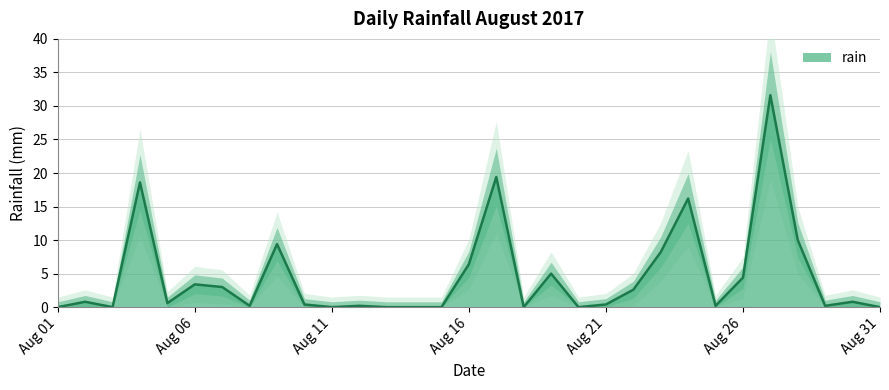

The value at 2017-08-04 is 18.6. True or false?

True